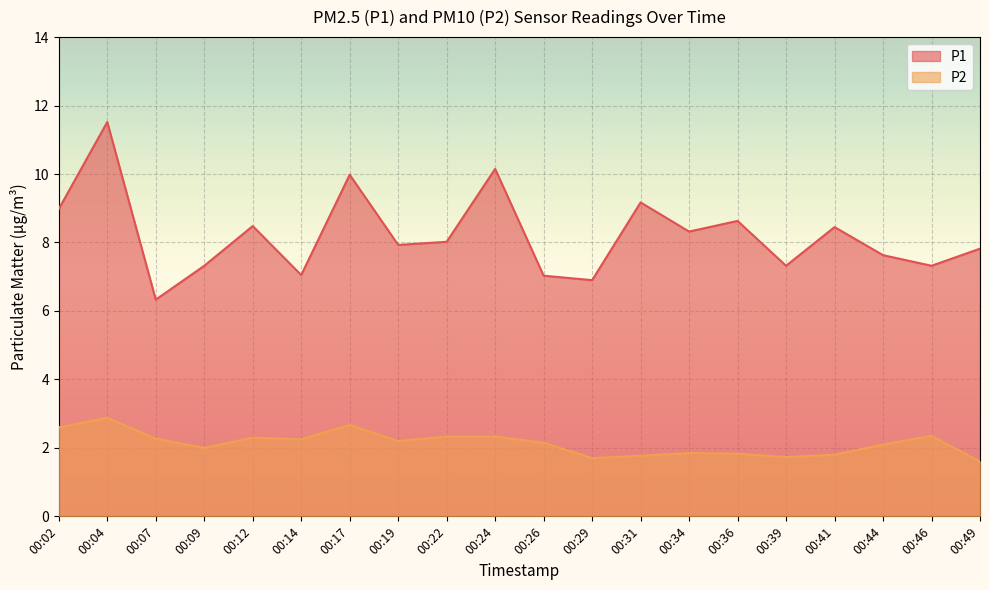

List the series in order of their overall mean, lowest first.

P2, P1